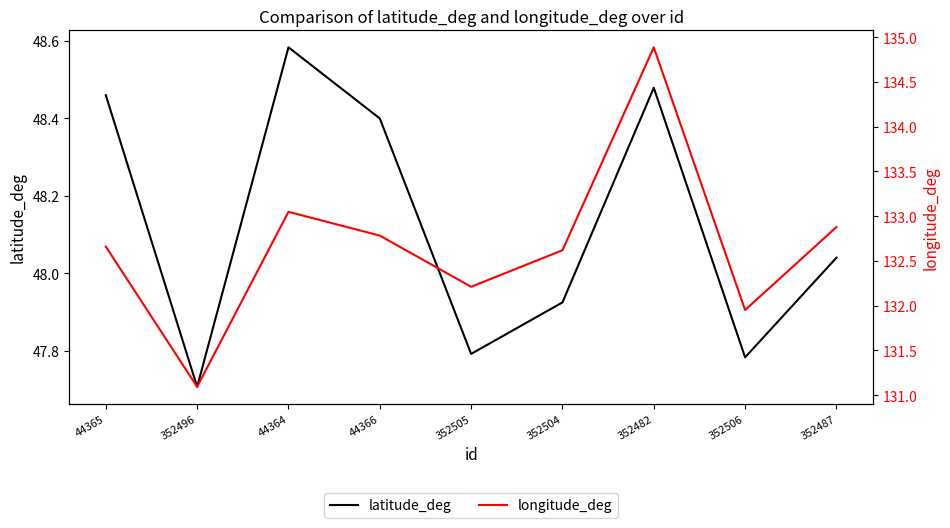

Is the value of longitude_deg at 352482 greater than the value of latitude_deg at 44364?

Yes